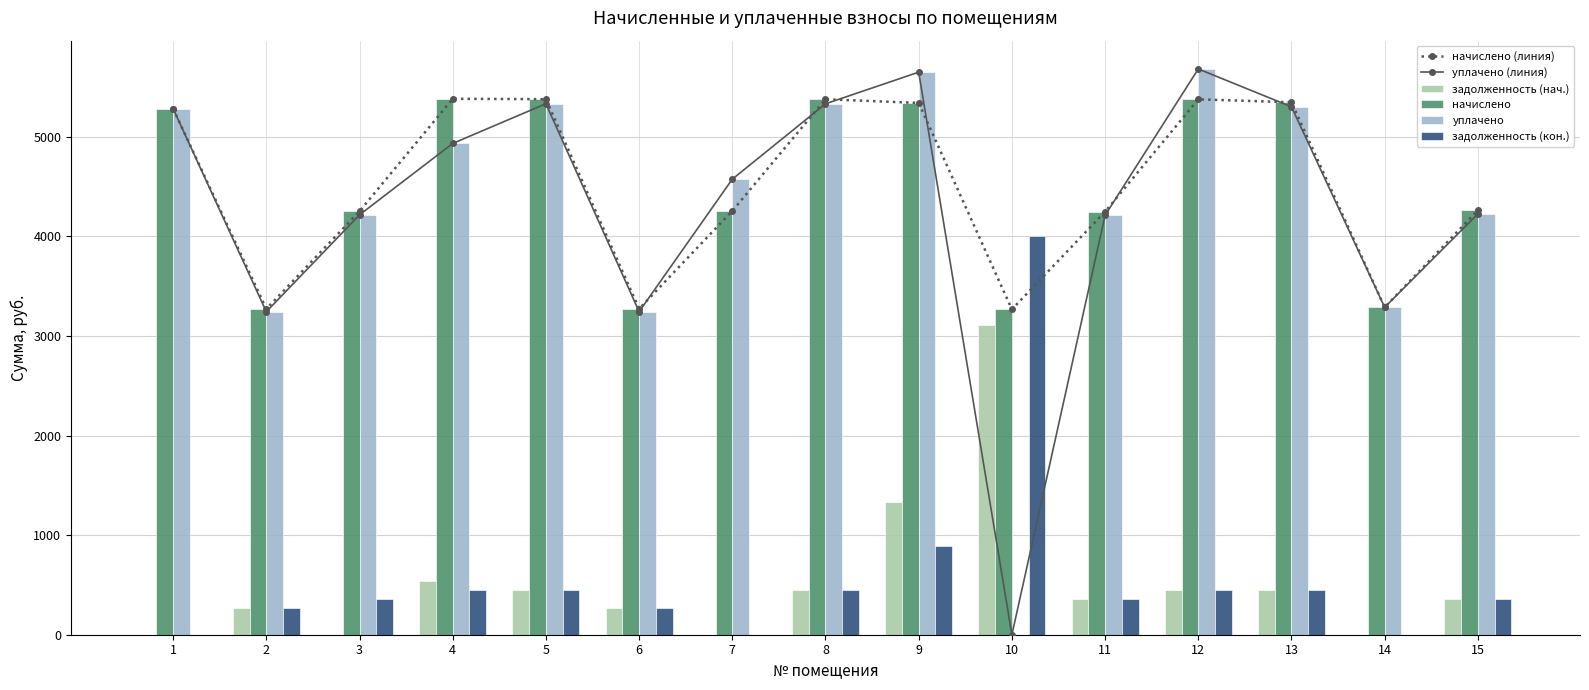

Is it true that задолженность (нач.) equals 298.5 at 4?

False